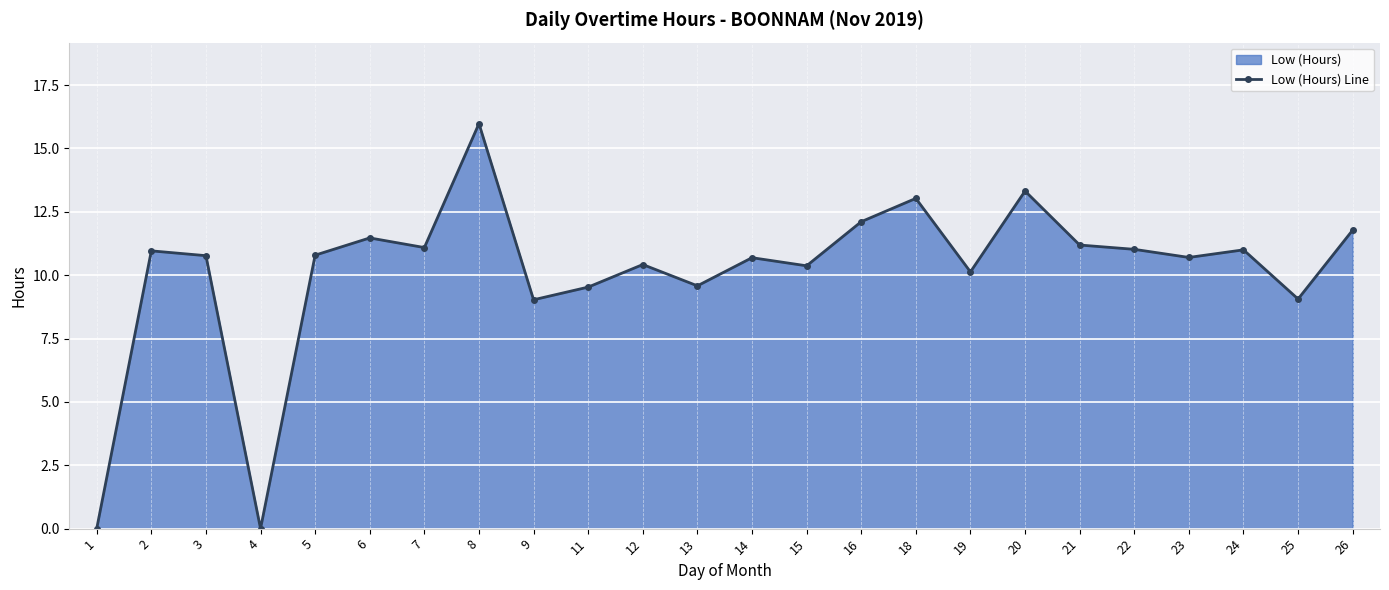

What is the sum of all values?

244.0